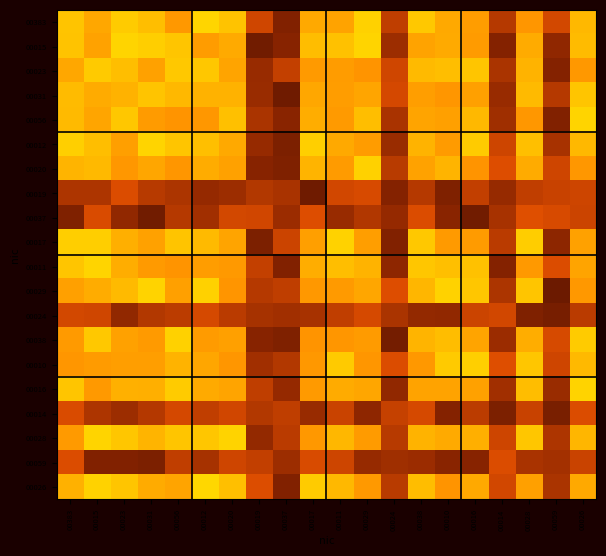

Reading left to right, transcribe all the data shown in this chart.

00383: 00383=0.9	00015=0.8	00023=1.0	00031=0.9	00056=0.7	00012=1.0	00020=0.9	00019=0.3	00037=0.2	00017=0.8	00011=0.8	00029=1.0	00024=0.3	00038=1.0	00010=0.8	00016=0.8	00014=0.3	00028=0.7	00059=0.4	00026=0.9
00015: 00383=0.9	00015=0.8	00023=1.0	00031=1.0	00056=0.9	00012=0.8	00020=0.9	00019=0.1	00037=0.2	00017=0.9	00011=0.9	00029=1.0	00024=0.2	00038=0.8	00010=0.9	00016=0.8	00014=0.2	00028=0.9	00059=0.2	00026=0.9
00023: 00383=0.8	00015=1.0	00023=0.9	00031=0.8	00056=1.0	00012=0.9	00020=0.8	00019=0.2	00037=0.3	00017=0.8	00011=0.8	00029=0.7	00024=0.3	00038=0.9	00010=0.9	00016=0.9	00014=0.2	00028=0.9	00059=0.2	00026=0.8
00031: 00383=0.9	00015=0.9	00023=0.9	00031=0.9	00056=0.9	00012=0.9	00020=0.9	00019=0.2	00037=0.1	00017=0.8	00011=0.8	00029=0.8	00024=0.4	00038=0.8	00010=0.7	00016=0.8	00014=0.2	00028=0.9	00059=0.3	00026=0.9
00056: 00383=0.9	00015=0.8	00023=0.9	00031=0.8	00056=0.7	00012=0.7	00020=0.9	00019=0.2	00037=0.2	00017=0.9	00011=0.8	00029=0.9	00024=0.2	00038=0.8	00010=0.8	00016=0.9	00014=0.2	00028=0.7	00059=0.2	00026=1.0
00012: 00383=1.0	00015=0.9	00023=0.8	00031=1.0	00056=0.9	00012=0.9	00020=0.8	00019=0.2	00037=0.1	00017=1.0	00011=0.8	00029=0.8	00024=0.2	00038=0.9	00010=0.8	00016=1.0	00014=0.3	00028=0.9	00059=0.2	00026=0.9
00020: 00383=0.9	00015=0.9	00023=0.7	00031=0.8	00056=0.7	00012=0.9	00020=0.8	00019=0.2	00037=0.1	00017=0.9	00011=0.8	00029=1.0	00024=0.3	00038=0.8	00010=0.9	00016=0.7	00014=0.4	00028=0.9	00059=0.3	00026=0.7
00019: 00383=0.3	00015=0.3	00023=0.4	00031=0.3	00056=0.3	00012=0.2	00020=0.2	00019=0.3	00037=0.2	00017=0.1	00011=0.4	00029=0.4	00024=0.2	00038=0.3	00010=0.2	00016=0.3	00014=0.2	00028=0.3	00059=0.3	00026=0.3
00037: 00383=0.2	00015=0.4	00023=0.2	00031=0.1	00056=0.3	00012=0.2	00020=0.4	00019=0.3	00037=0.2	00017=0.4	00011=0.2	00029=0.3	00024=0.2	00038=0.4	00010=0.2	00016=0.1	00014=0.2	00028=0.4	00059=0.4	00026=0.3
00017: 00383=1.0	00015=1.0	00023=0.9	00031=0.8	00056=0.9	00012=0.9	00020=0.8	00019=0.1	00037=0.3	00017=0.8	00011=1.0	00029=0.8	00024=0.2	00038=1.0	00010=0.8	00016=0.8	00014=0.3	00028=1.0	00059=0.2	00026=0.8
00011: 00383=0.9	00015=1.0	00023=0.9	00031=0.8	00056=0.7	00012=0.8	00020=0.8	00019=0.3	00037=0.2	00017=0.9	00011=0.9	00029=0.9	00024=0.2	00038=0.9	00010=0.9	00016=0.9	00014=0.2	00028=0.8	00059=0.4	00026=0.8
00029: 00383=0.8	00015=0.9	00023=0.9	00031=1.0	00056=0.8	00012=1.0	00020=0.7	00019=0.3	00037=0.3	00017=0.7	00011=0.8	00029=0.8	00024=0.4	00038=0.9	00010=1.0	00016=0.9	00014=0.3	00028=0.9	00059=0.1	00026=0.8
00024: 00383=0.4	00015=0.3	00023=0.2	00031=0.3	00056=0.3	00012=0.4	00020=0.3	00019=0.2	00037=0.2	00017=0.2	00011=0.3	00029=0.4	00024=0.2	00038=0.2	00010=0.2	00016=0.3	00014=0.3	00028=0.1	00059=0.1	00026=0.3
00038: 00383=0.8	00015=1.0	00023=0.8	00031=0.8	00056=1.0	00012=0.8	00020=0.8	00019=0.2	00037=0.2	00017=0.7	00011=0.7	00029=0.8	00024=0.1	00038=0.9	00010=0.9	00016=0.8	00014=0.2	00028=0.9	00059=0.4	00026=1.0
00010: 00383=0.7	00015=0.8	00023=0.8	00031=0.8	00056=0.9	00012=0.8	00020=0.7	00019=0.2	00037=0.3	00017=0.7	00011=1.0	00029=0.7	00024=0.4	00038=0.7	00010=1.0	00016=1.0	00014=0.4	00028=0.9	00059=0.3	00026=0.9
00016: 00383=0.9	00015=0.8	00023=0.9	00031=0.9	00056=1.0	00012=0.8	00020=0.8	00019=0.3	00037=0.2	00017=0.8	00011=0.9	00029=0.8	00024=0.2	00038=0.8	00010=0.8	00016=0.8	00014=0.2	00028=0.9	00059=0.2	00026=1.0
00014: 00383=0.4	00015=0.3	00023=0.2	00031=0.3	00056=0.4	00012=0.3	00020=0.3	00019=0.3	00037=0.3	00017=0.2	00011=0.3	00029=0.2	00024=0.3	00038=0.4	00010=0.2	00016=0.3	00014=0.1	00028=0.3	00059=0.1	00026=0.4
00028: 00383=0.8	00015=1.0	00023=0.9	00031=0.9	00056=0.9	00012=0.9	00020=1.0	00019=0.2	00037=0.3	00017=0.7	00011=0.9	00029=0.8	00024=0.3	00038=0.9	00010=0.9	00016=0.9	00014=0.3	00028=0.9	00059=0.3	00026=0.9
00059: 00383=0.4	00015=0.2	00023=0.2	00031=0.1	00056=0.3	00012=0.2	00020=0.3	00019=0.3	00037=0.2	00017=0.4	00011=0.3	00029=0.2	00024=0.2	00038=0.2	00010=0.2	00016=0.2	00014=0.4	00028=0.2	00059=0.2	00026=0.3
00026: 00383=0.9	00015=1.0	00023=0.9	00031=0.9	00056=0.8	00012=1.0	00020=0.9	00019=0.4	00037=0.2	00017=1.0	00011=0.9	00029=0.8	00024=0.3	00038=0.9	00010=0.7	00016=0.8	00014=0.4	00028=0.8	00059=0.2	00026=0.8